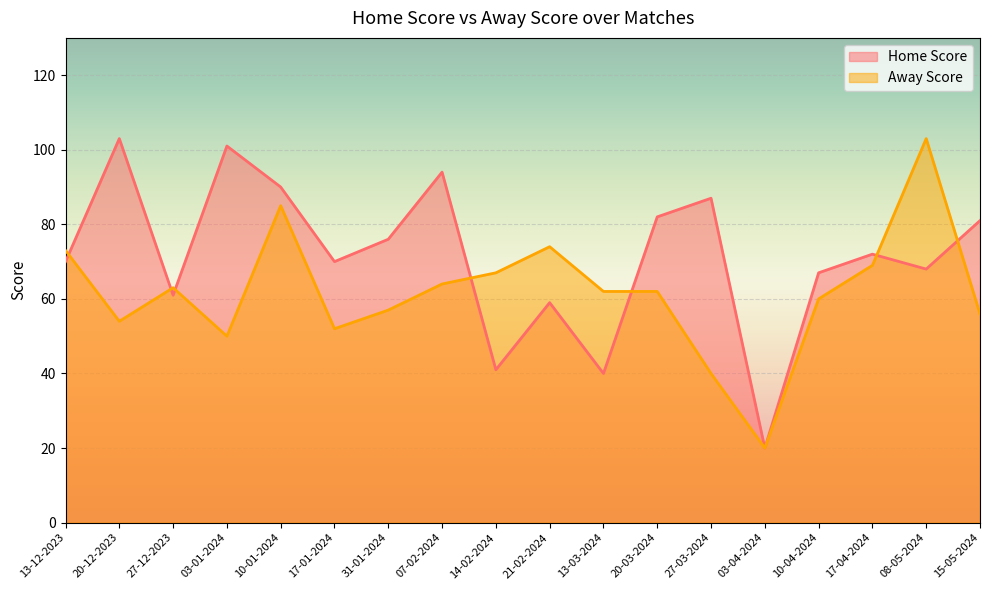

Rank the series by their maximum value, from lowest to highest.

Home Score, Away Score